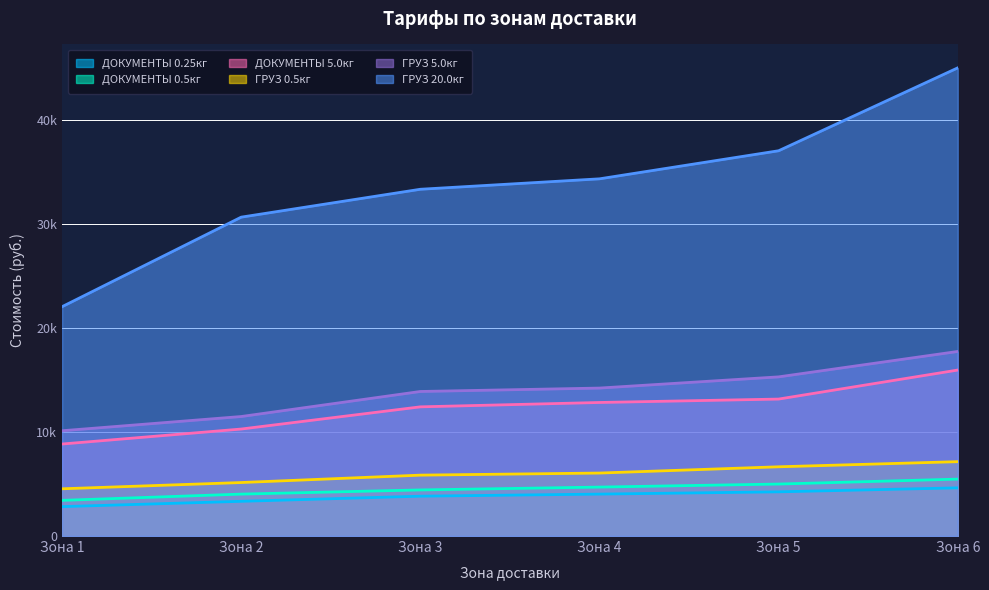

Reading left to right, list all the values displayed in this chart.

ДОКУМЕНТЫ 0.25кг: Зона 1=2824.1	Зона 2=3334.3	Зона 3=3826.2	Зона 4=4026.6	Зона 5=4245.3	Зона 6=4627.9
ДОКУМЕНТЫ 0.5кг: Зона 1=3425.4	Зона 2=4026.6	Зона 3=4427.5	Зона 4=4700.8	Зона 5=4992.3	Зона 6=5466.0
ДОКУМЕНТЫ 5.0кг: Зона 1=8836.7	Зона 2=10276.1	Зона 3=12407.8	Зона 4=12826.9	Зона 5=13154.8	Зона 6=15942.5
ГРУЗ 0.5кг: Зона 1=4536.8	Зона 2=5138.0	Зона 3=5848.6	Зона 4=6049.0	Зона 5=6650.3	Зона 6=7142.2
ГРУЗ 5.0кг: Зона 1=10112.1	Зона 2=11478.6	Зона 3=13883.6	Зона 4=14211.6	Зона 5=15286.6	Зона 6=17728.1
ГРУЗ 20.0кг: Зона 1=22028.0	Зона 2=30627.8	Зона 3=33306.2	Зона 4=34308.3	Зона 5=37004.8	Зона 6=44967.0